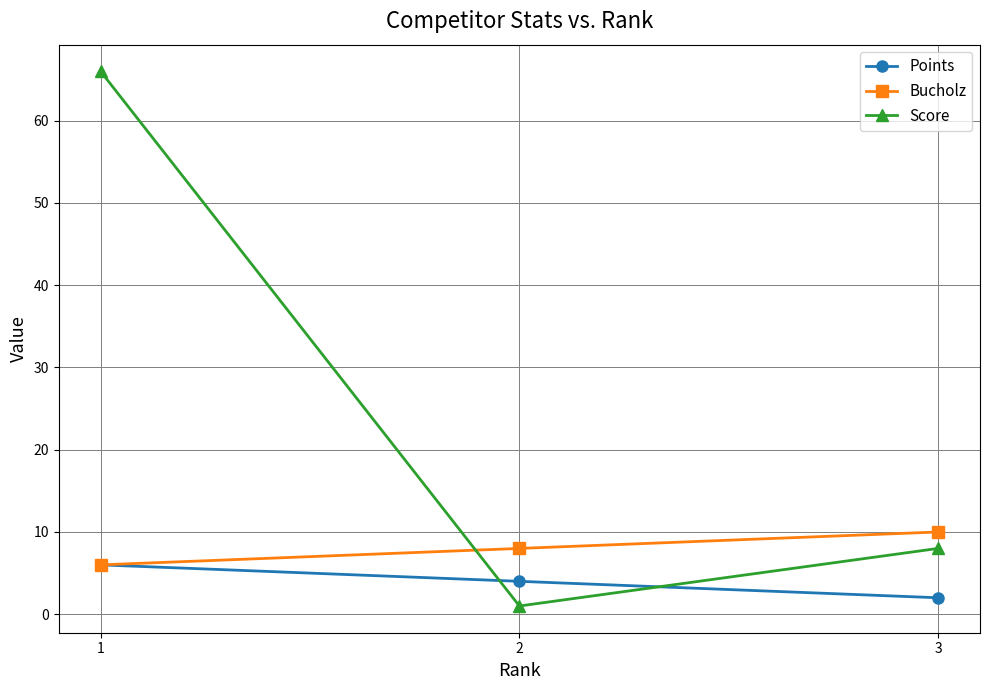

True or false: Score has a value of 11 at 3.

False